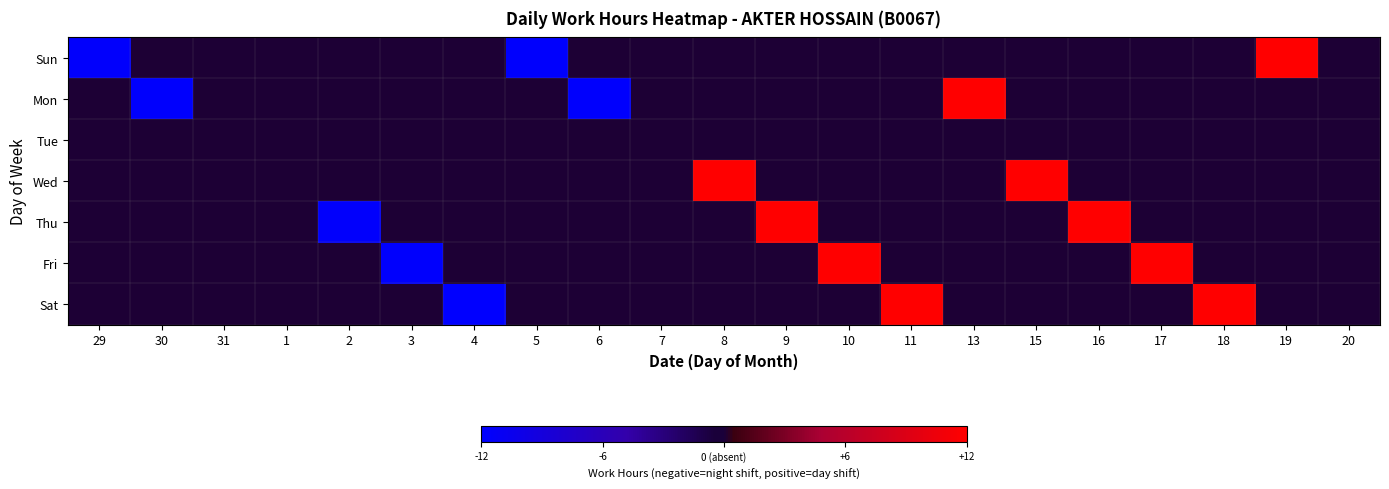

Which category has the highest value across all series?

9